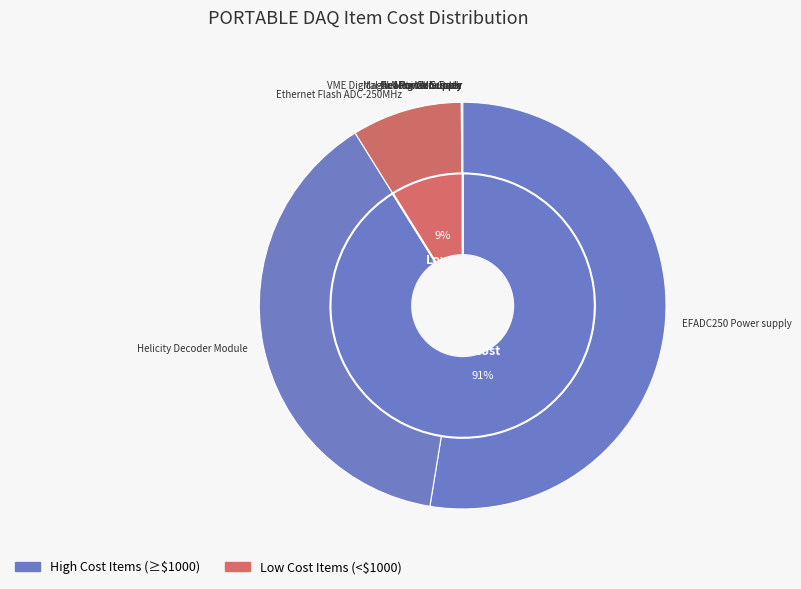

Is the sum of Mini VME Crate and EFADC250 Power supply greater than half?

Yes